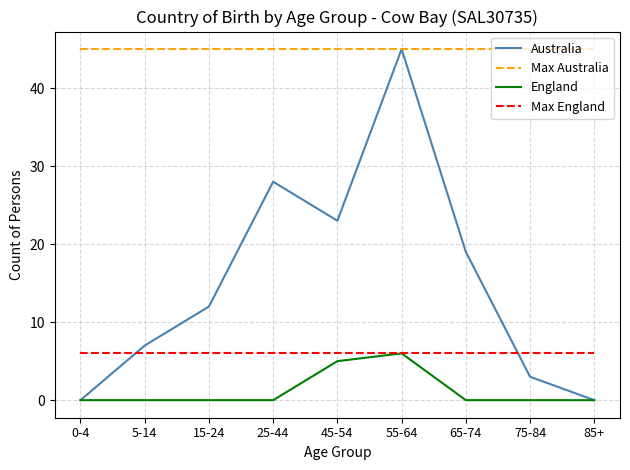

Rank the series at 75-84 from lowest to highest value.

England, Australia, Max England, Max Australia